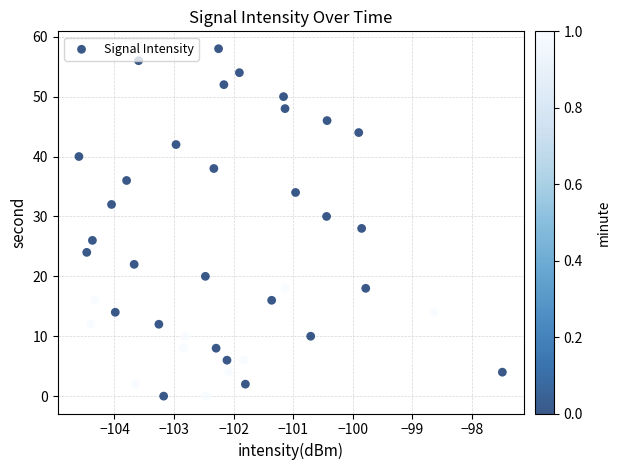

What is the range of Y values (max minus min)?

58